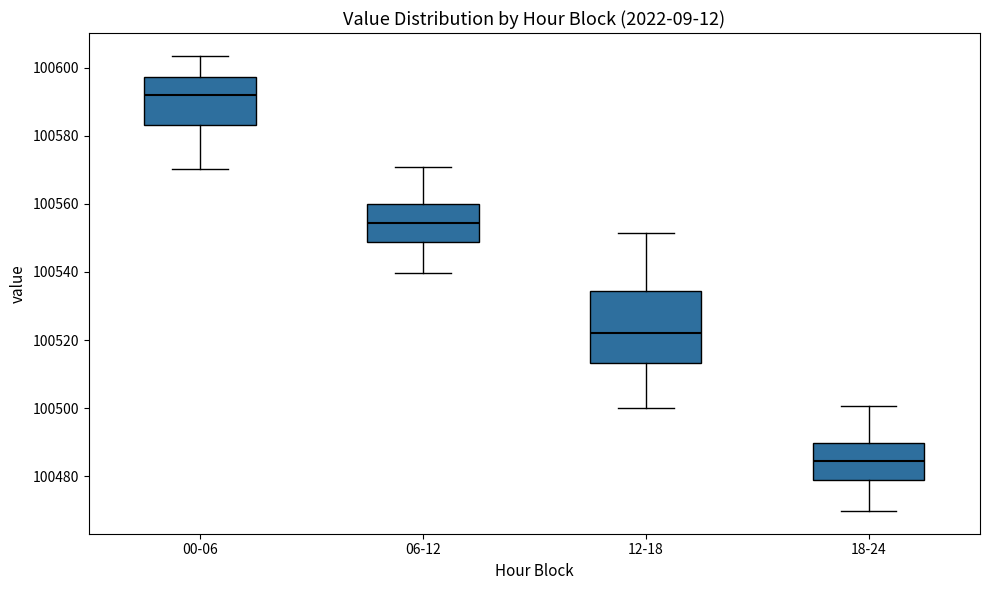

Reading left to right, transcribe this box plot: for each box, give where its median line is, the range the box spans, and where its two whiskers end, as read against the y-axis. The values are not printed on the chart, so give them approximately, as read against the axis.

00-06: median 100592, box 100584 to 100598, whiskers 100570 to 100604
06-12: median 100554, box 100548 to 100560, whiskers 100540 to 100570
12-18: median 100522, box 100514 to 100534, whiskers 100500 to 100552
18-24: median 100484, box 100478 to 100490, whiskers 100470 to 100500